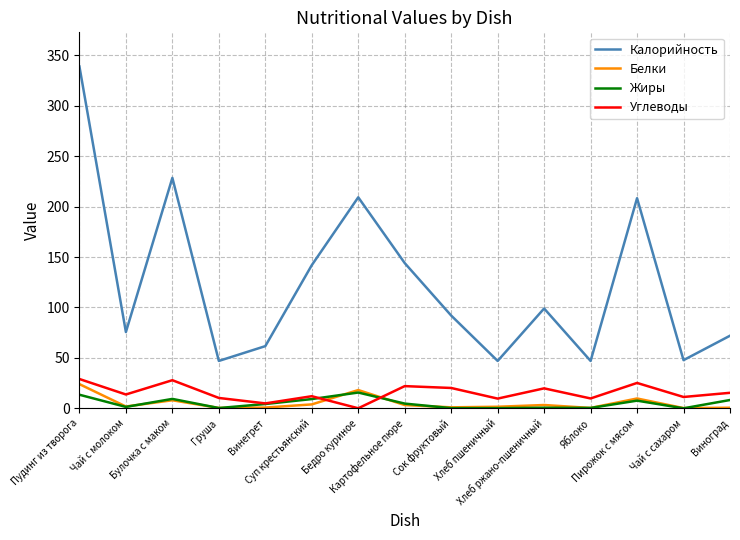

True or false: Калорийность and Белки cross at least once.

False